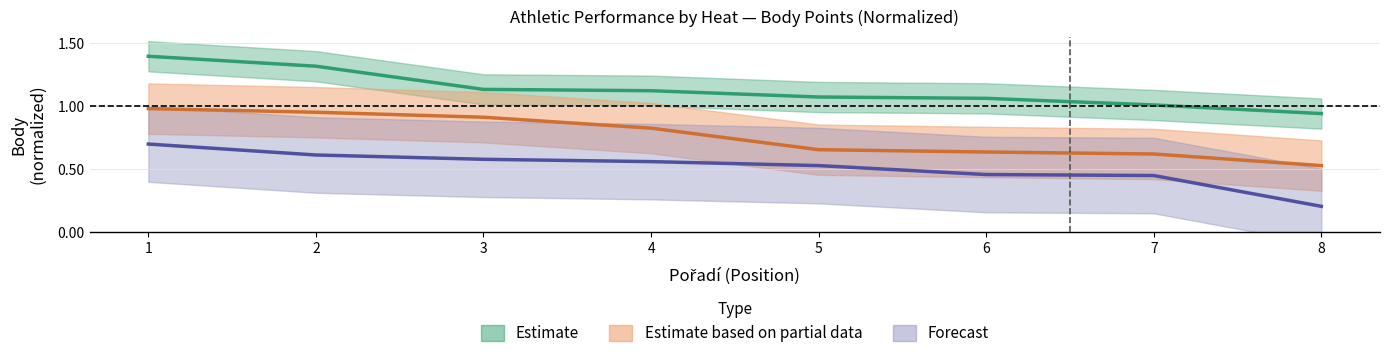

Rank the categories by Výkon_heat1 value from lowest to highest.

8, 7, 6, 5, 4, 3, 2, 1